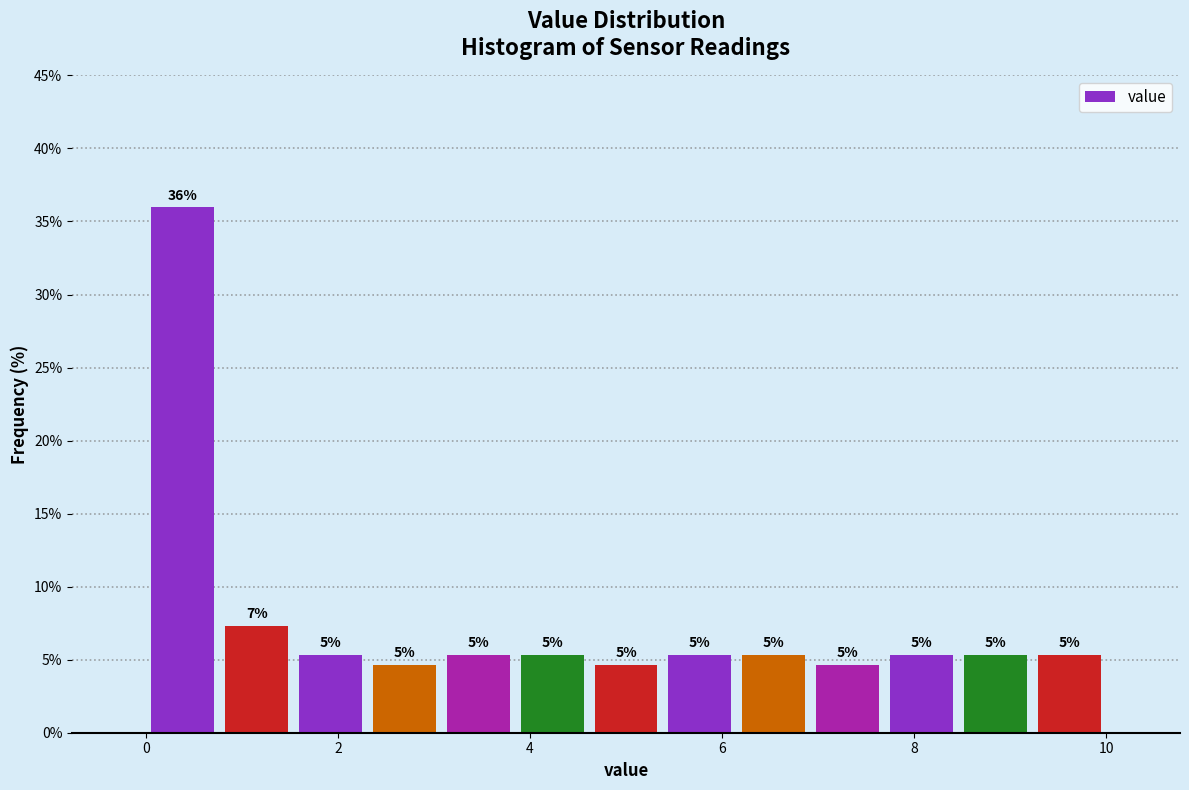

Read against the x-axis, roughly where is the centre of the tallest bar?

0.4